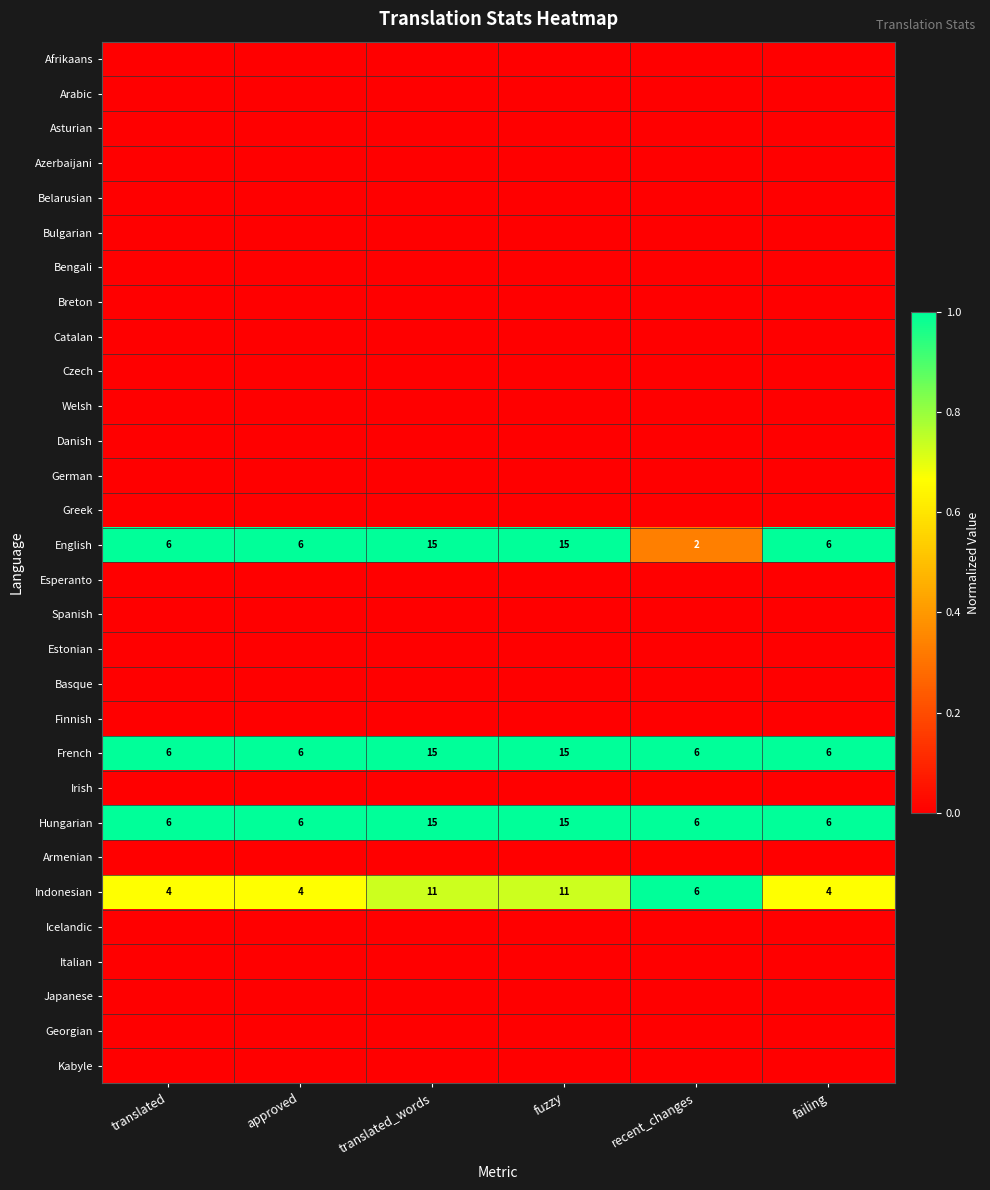

Between fuzzy and failing, which is larger?

fuzzy